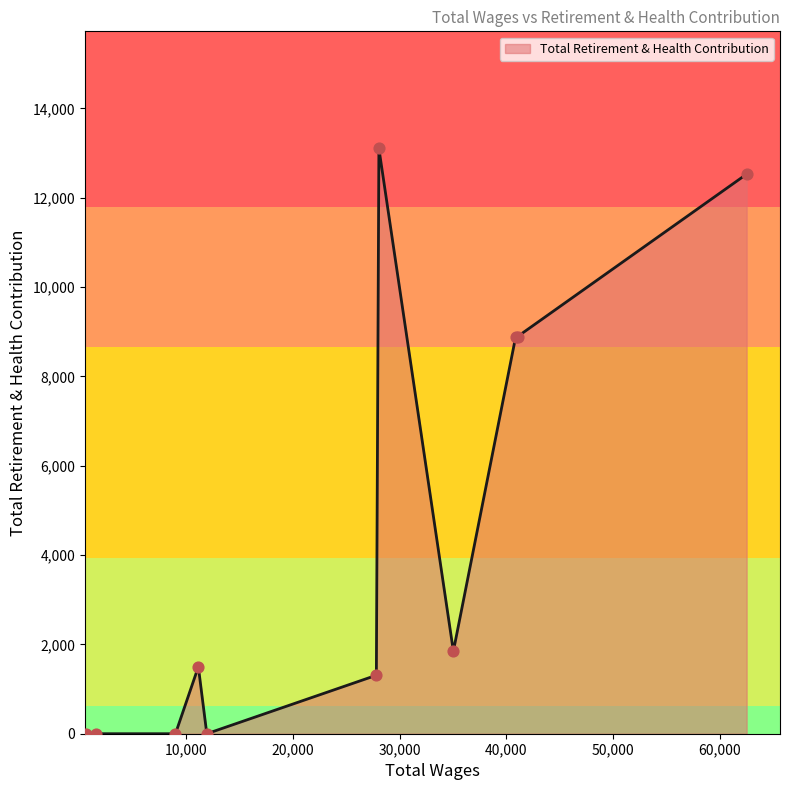

What is the greatest value displayed?

13104